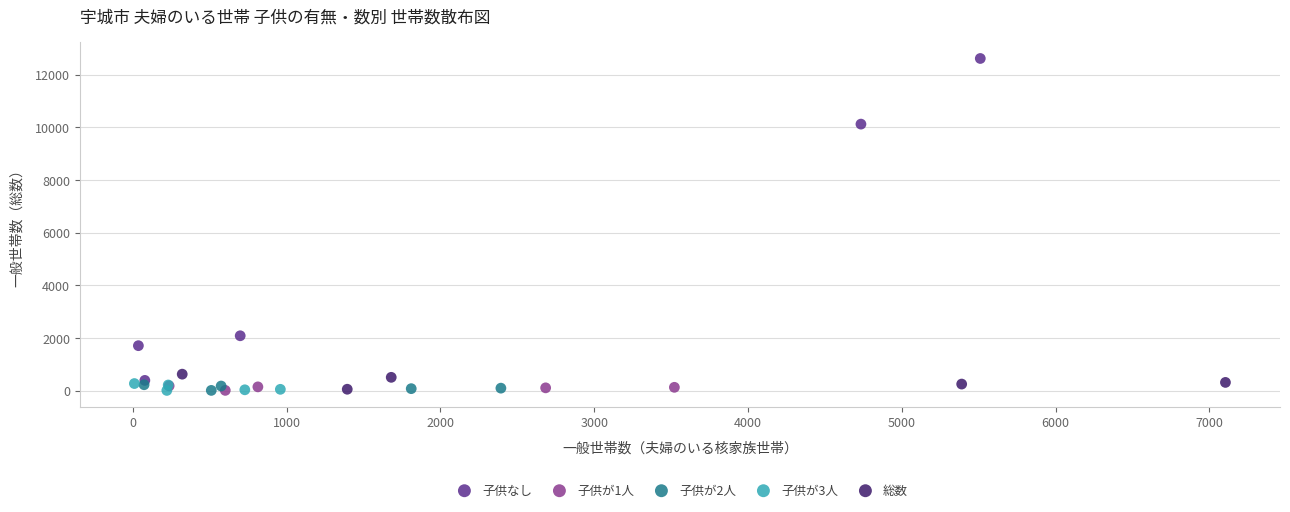

Which series contains the highest Y value?

子供なし